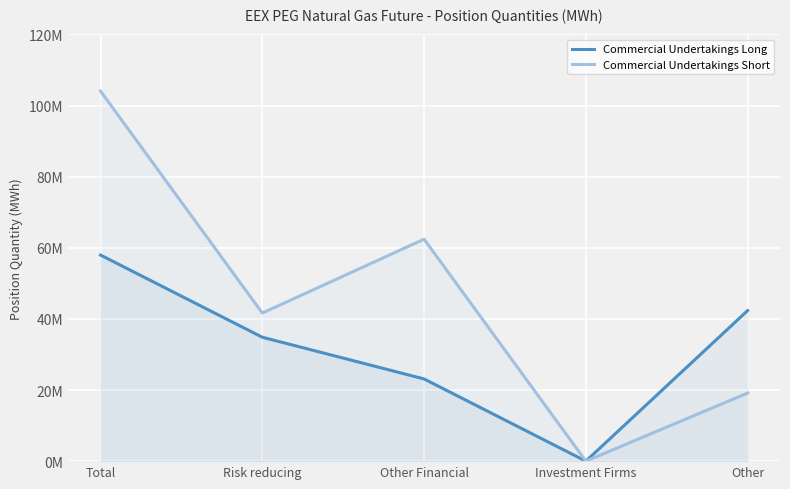

How many interior local valleys does the Commercial Undertakings Long series have?

1